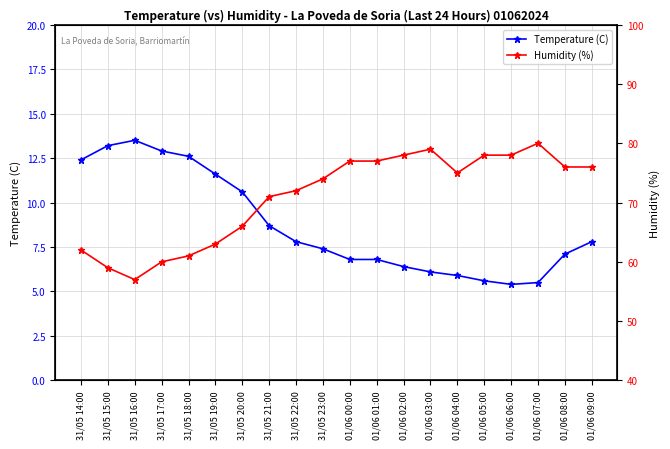

True or false: Temperature (C) has a value of 19.5 at 31/05 15:00.

False